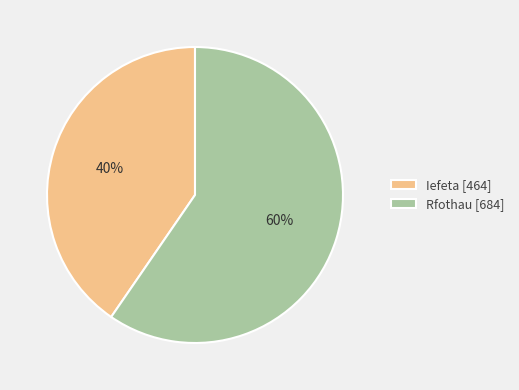

Rank the categories by value from highest to lowest.

Rfothau, Iefeta